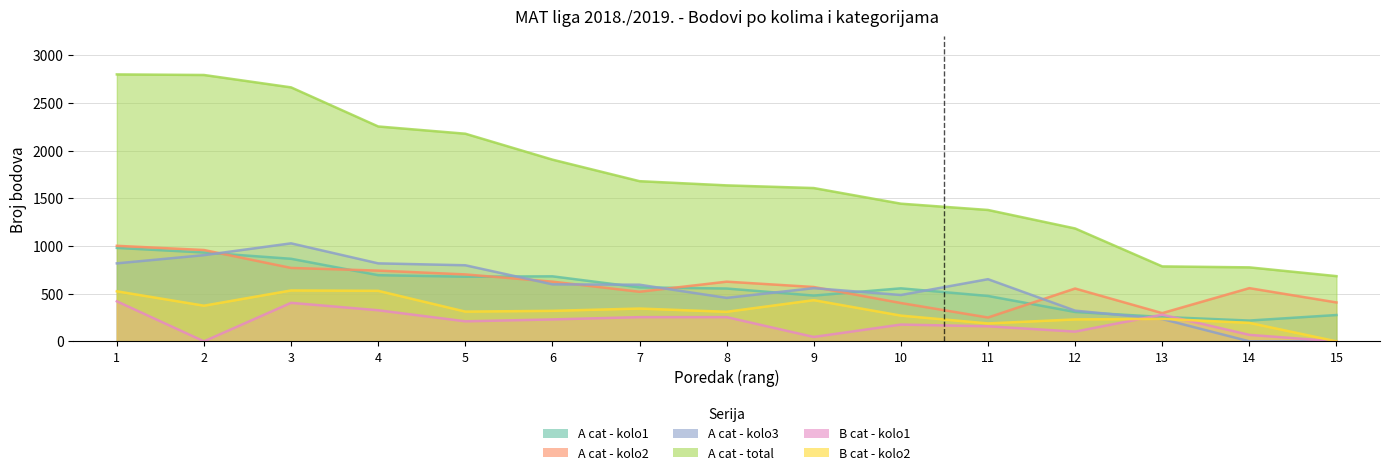

What is the sum of all A cat - kolo3 values?

8266